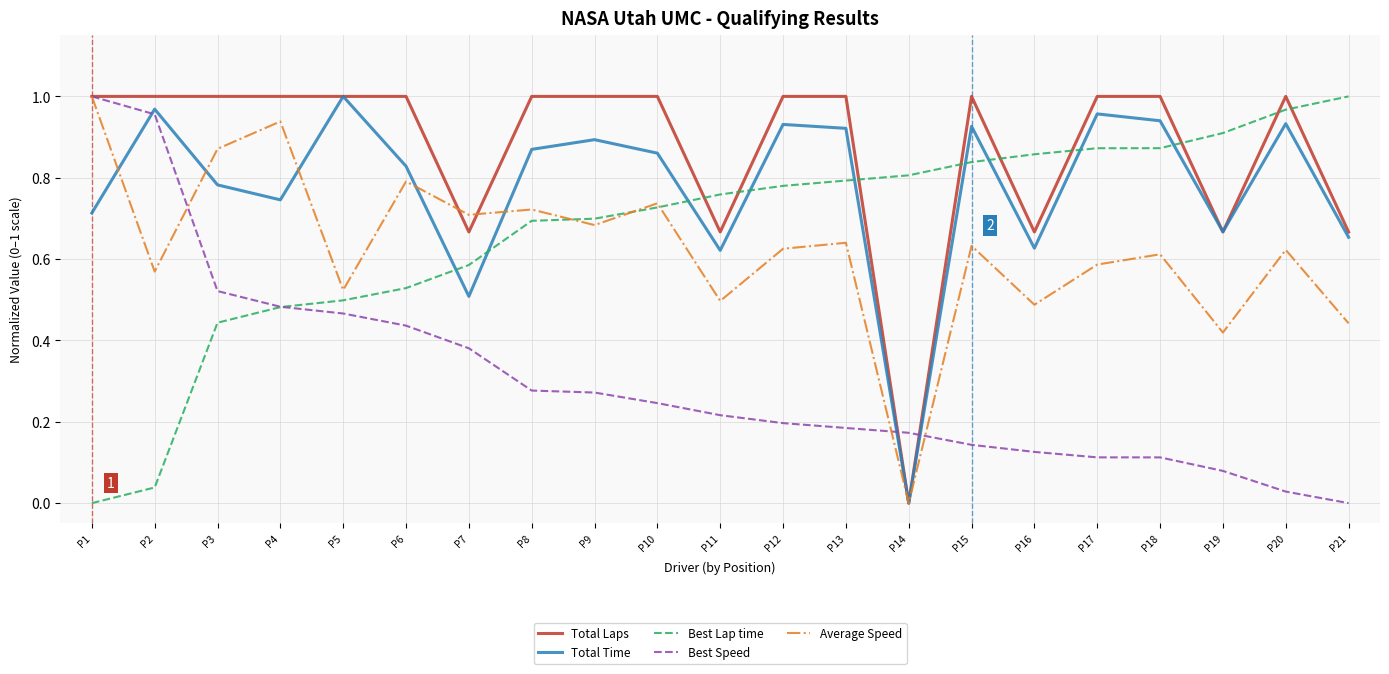

Does the chart display data point markers on the line(s)?

No